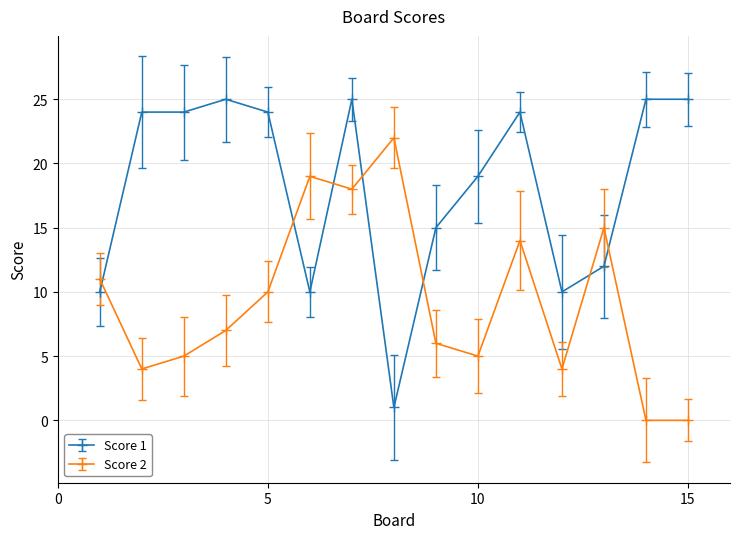

Which series has the widest spread of values?

Score 1